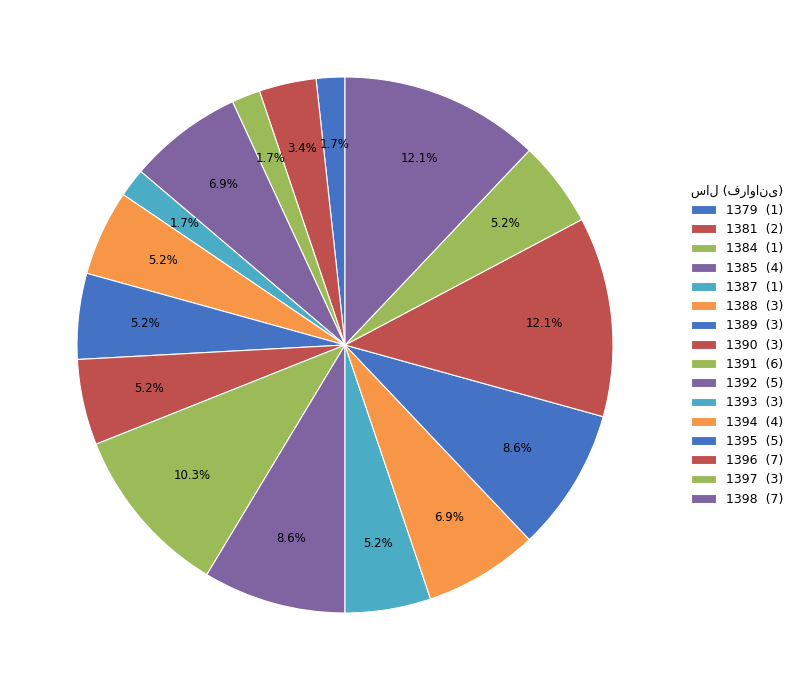

Count the number of slices in the pie.

16